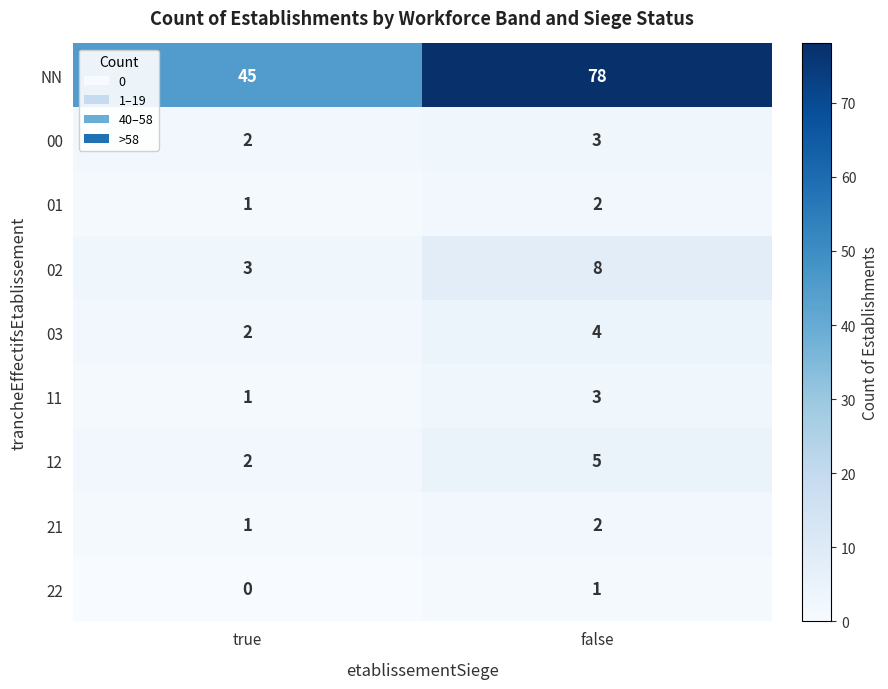

Reading right to left, transcribe all the data shown in this chart.

NN: false=78	true=45
00: false=3	true=2
01: false=2	true=1
02: false=8	true=3
03: false=4	true=2
11: false=3	true=1
12: false=5	true=2
21: false=2	true=1
22: false=1	true=0